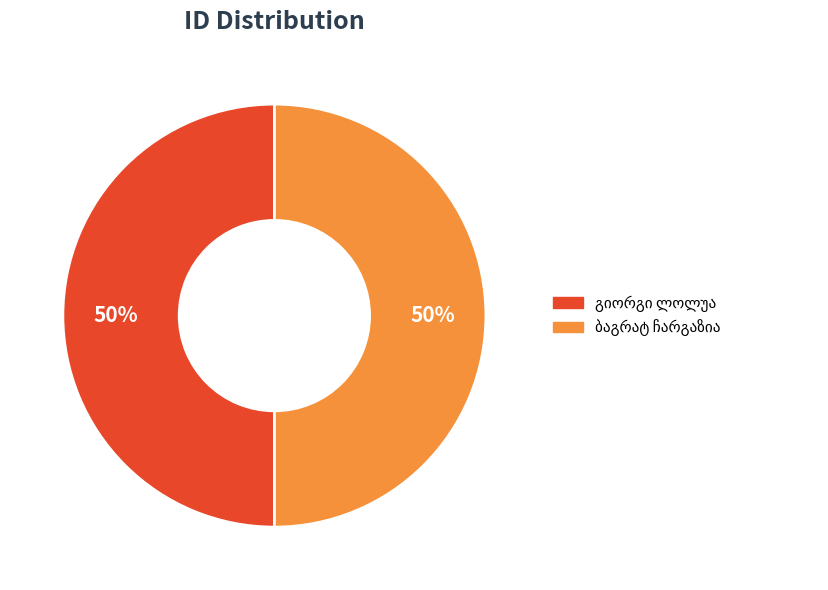

Count the number of slices in the pie.

2